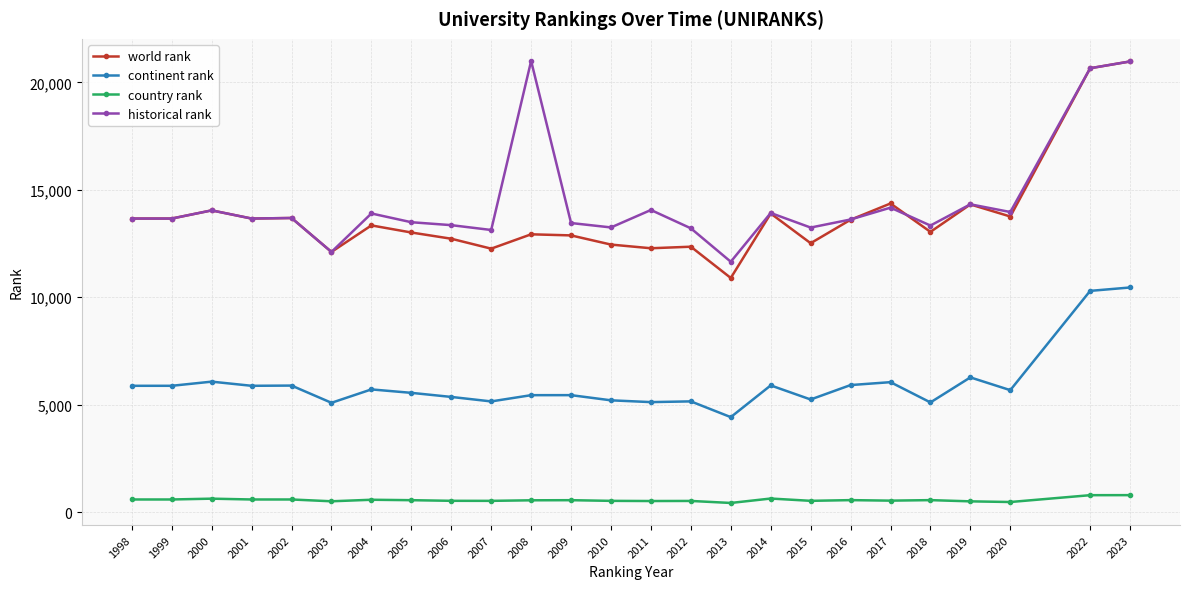

What is the spread (max minus min) of values at 2016?

13056.0